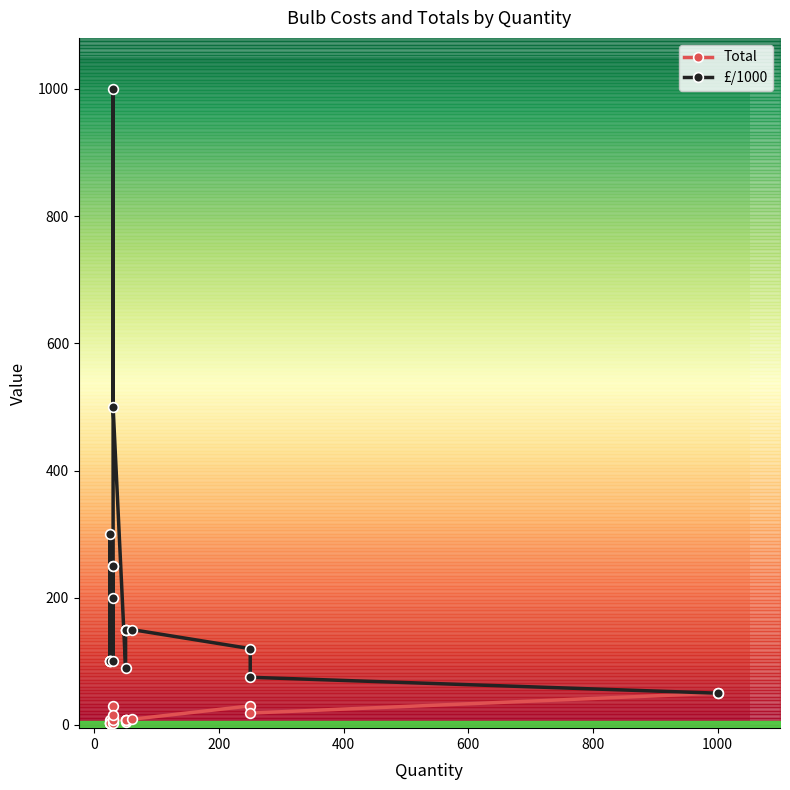

Count the number of categories in the chart.

20